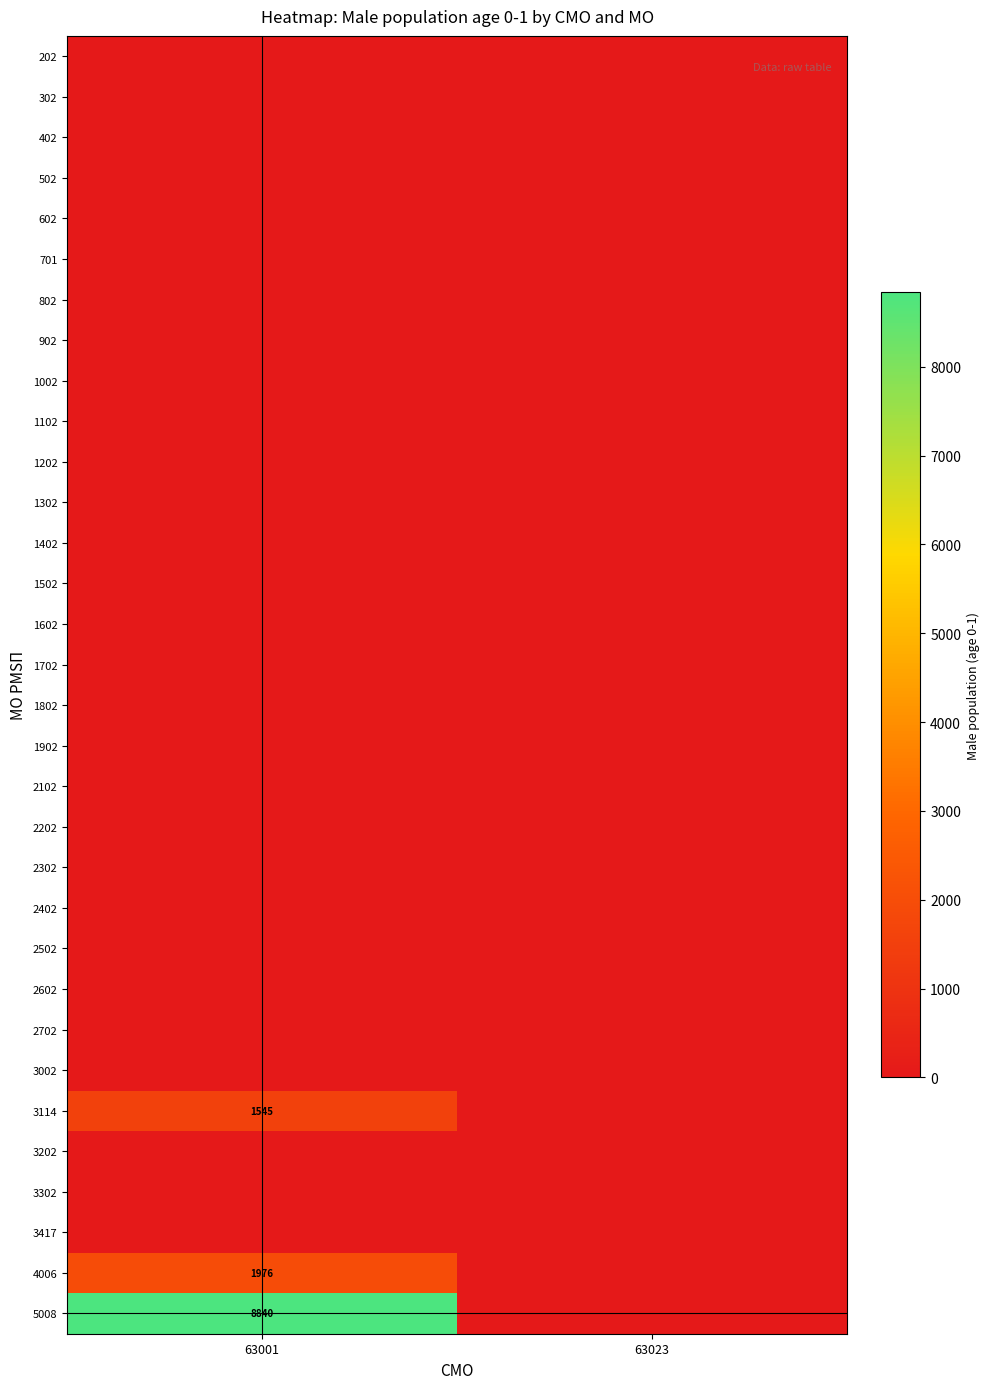

Is it true that 4006 equals 728 at 63001?

False